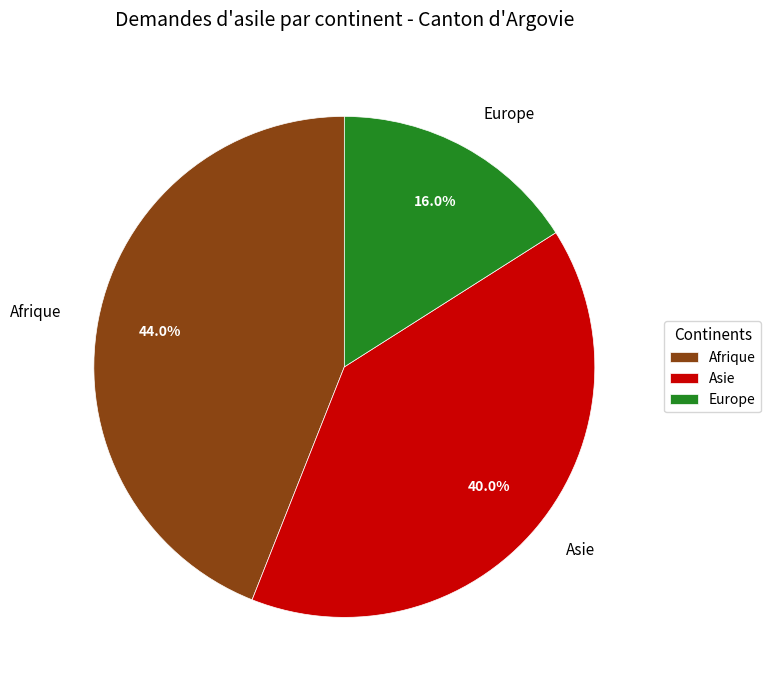

How much of the chart is everything except Afrique?

56.0%